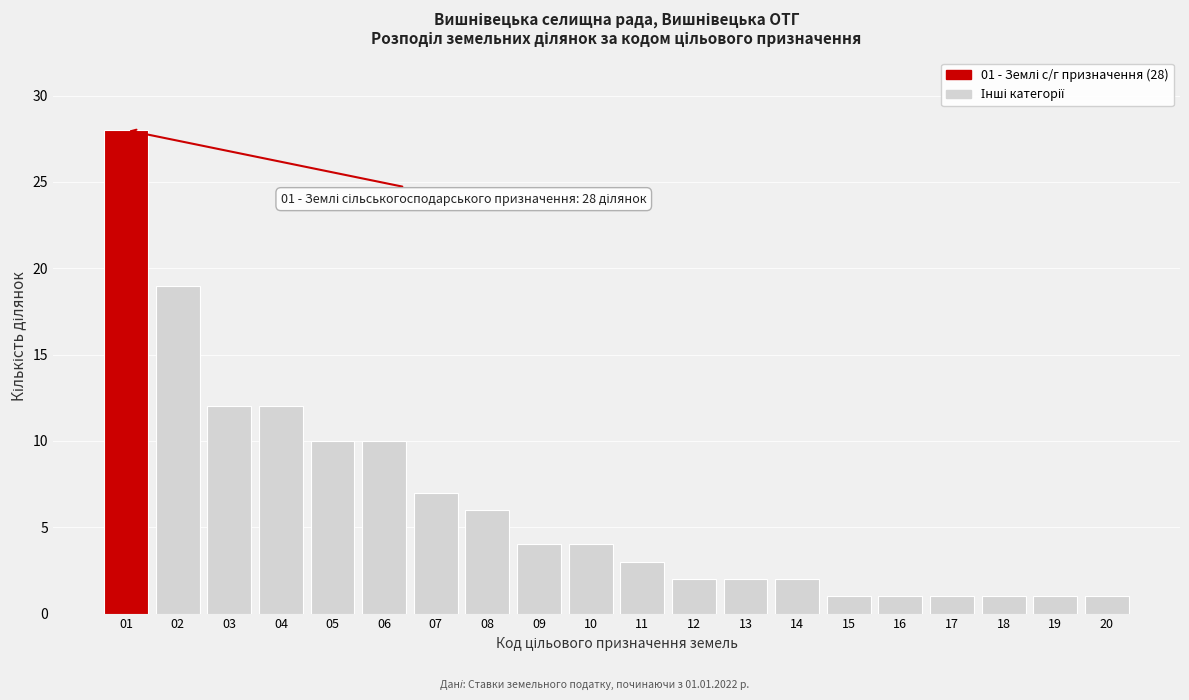

Reading right to left, extract all data points from this chart.

20=1	19=1	18=1	17=1	16=1	15=1	14=2	13=2	12=2	11=3	10=4	09=4	08=6	07=7	06=10	05=10	04=12	03=12	02=19	01=28